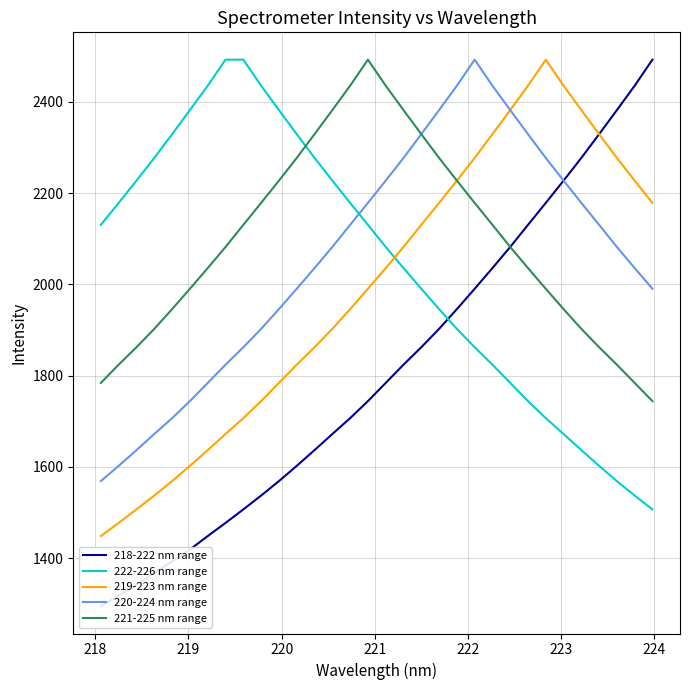

True or false: 220-224 nm range and 221-225 nm range intersect in this chart.

False